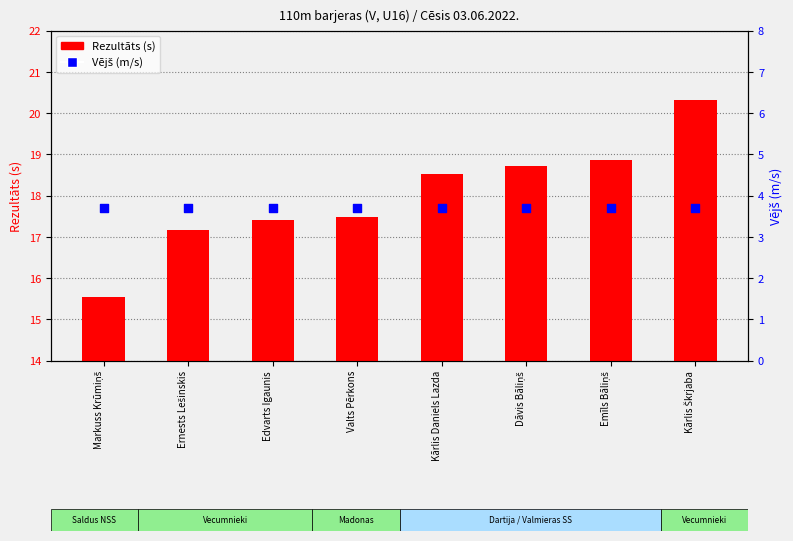

Which series contains the lowest Y value?

Vējš (m/s)